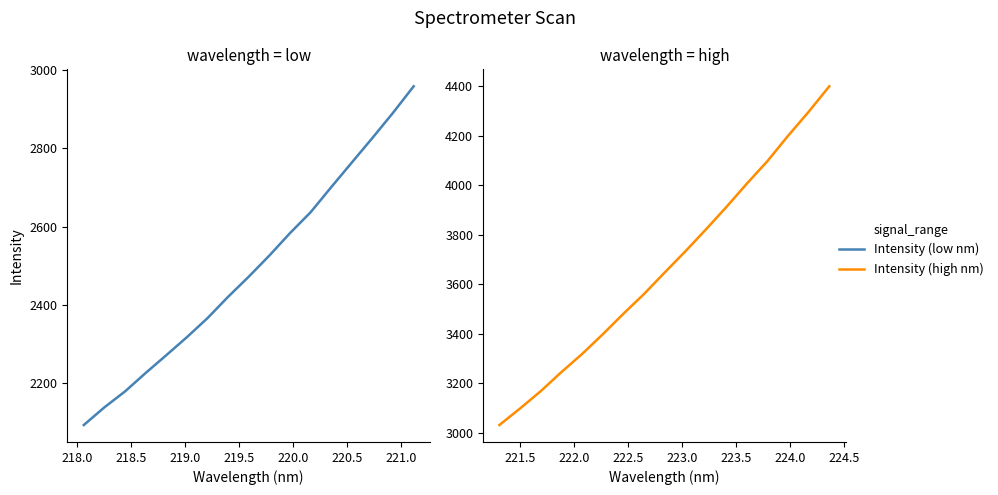

Is this an area chart (filled region under the line)?

No